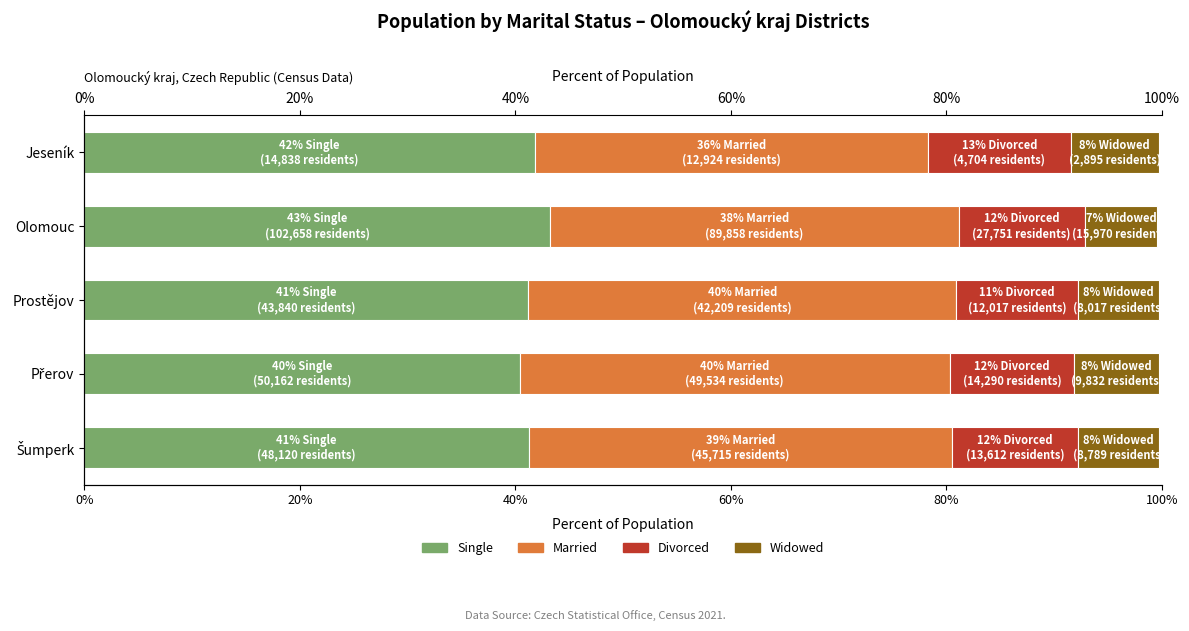

What is the average value of the Single series?

41.6